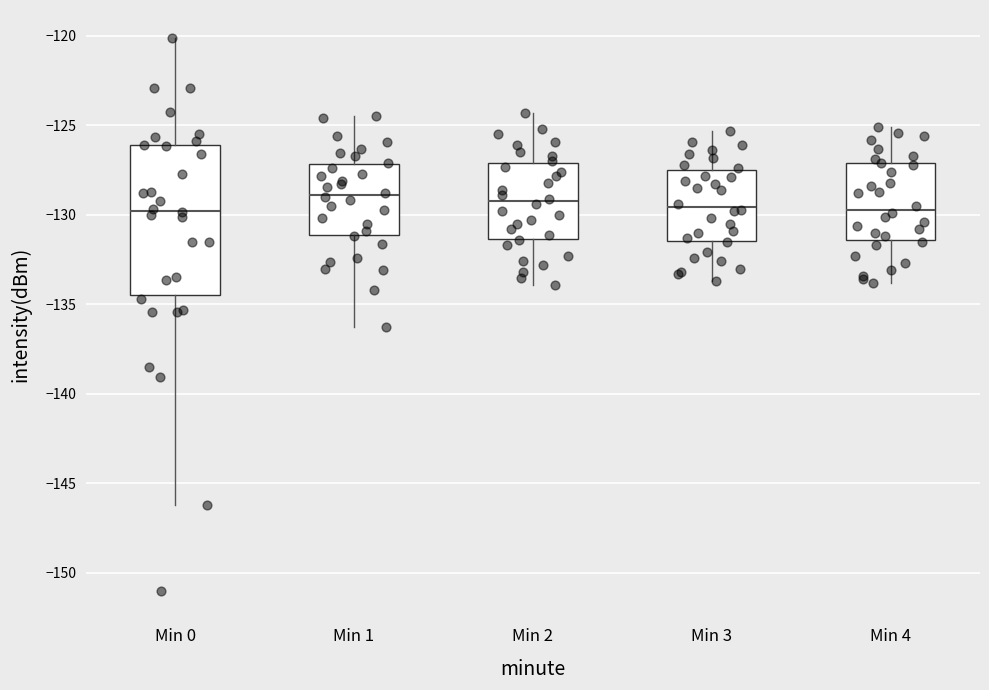

Reading left to right, read every box against the y-axis: the position of its median line, the range the box covers, and the ends of its whiskers. The values are not printed on the chart, so give them approximately, as read against the axis.

Min 0: median -130.0, box -134.5 to -126.0, whiskers -146.0 to -120.0
Min 1: median -129.0, box -131.0 to -127.0, whiskers -136.5 to -124.5
Min 2: median -129.0, box -131.5 to -127.0, whiskers -134.0 to -124.5
Min 3: median -129.5, box -131.5 to -127.5, whiskers -133.5 to -125.5
Min 4: median -129.5, box -131.5 to -127.0, whiskers -134.0 to -125.0